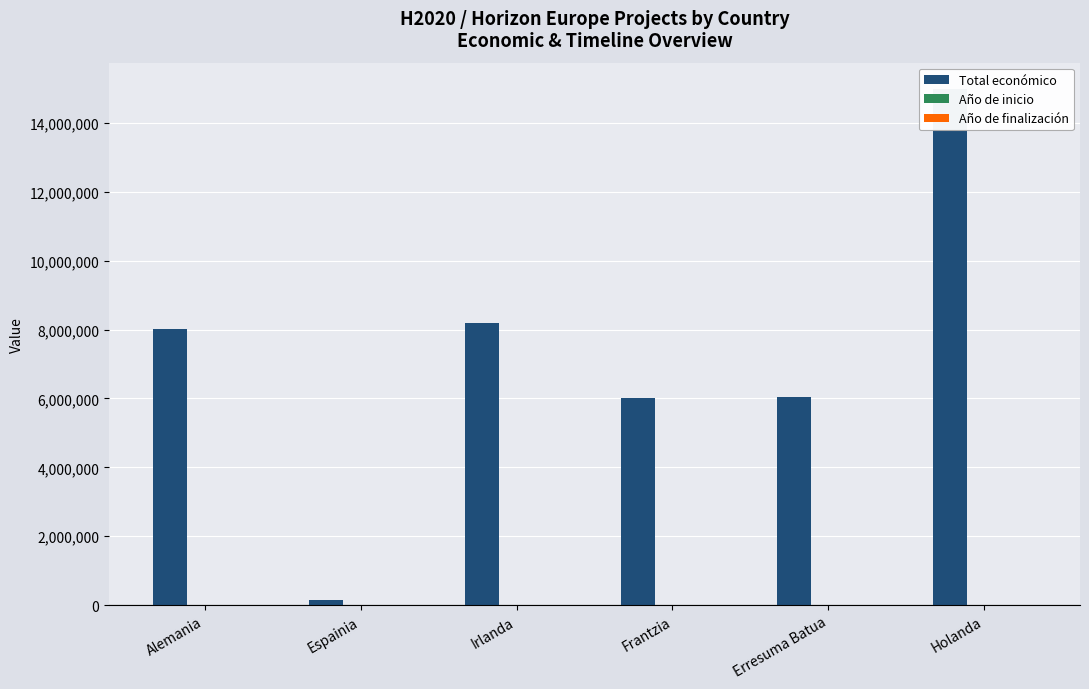

At which category is the sum across all series the highest?

Holanda